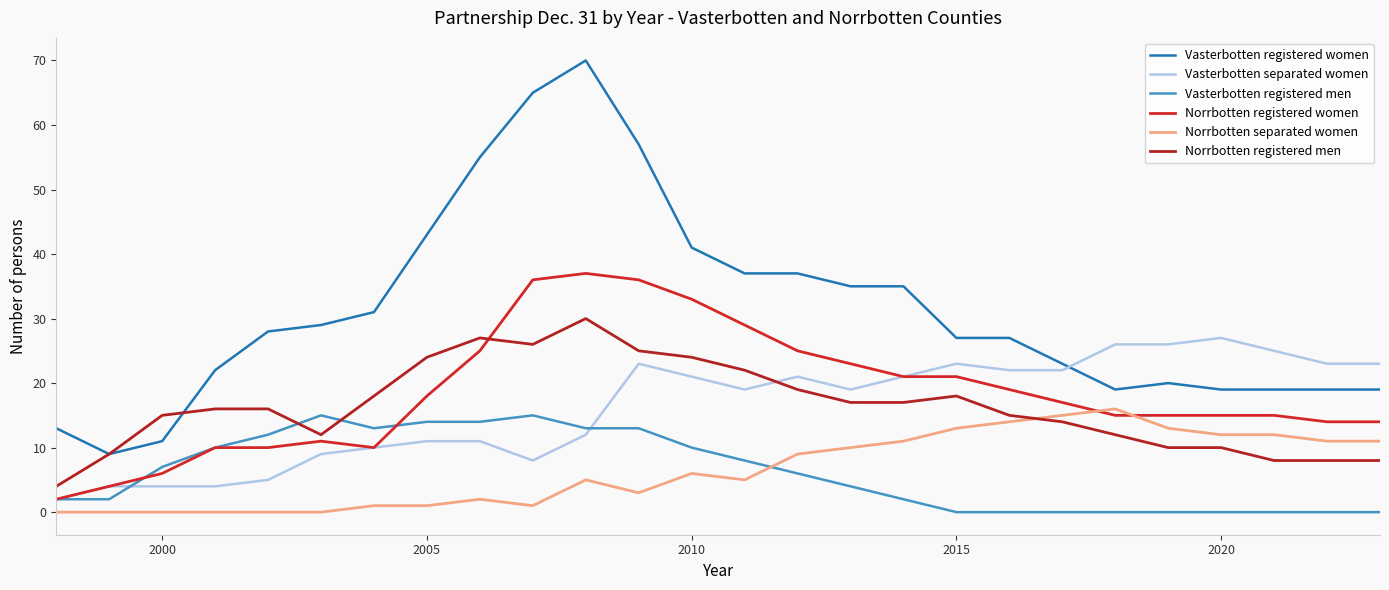

What is the difference between the maximum and minimum values in the Norrbotten registered women series?

35